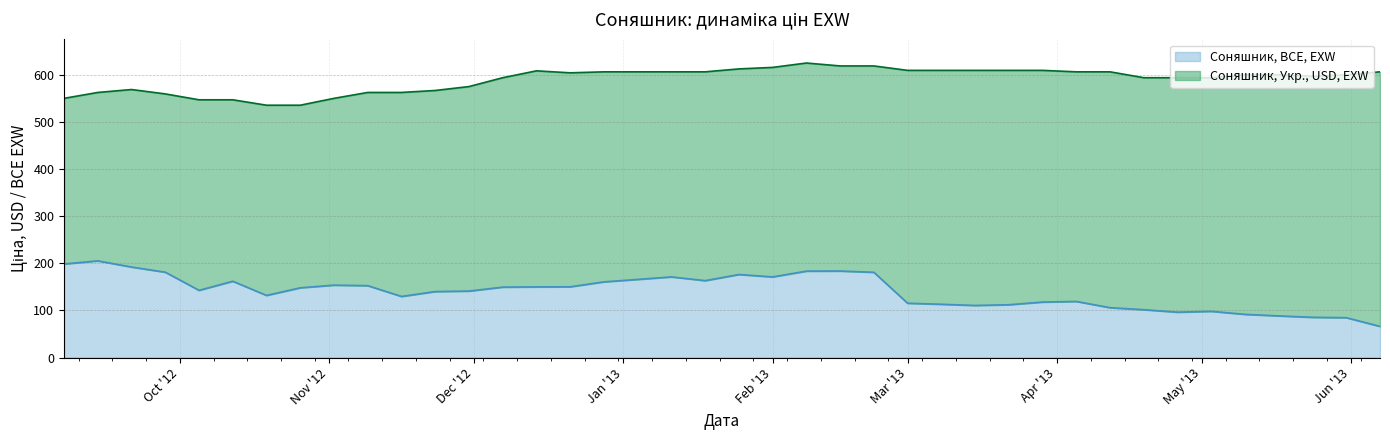

At which category does the chart reach its peak across all series?

2013-02-08